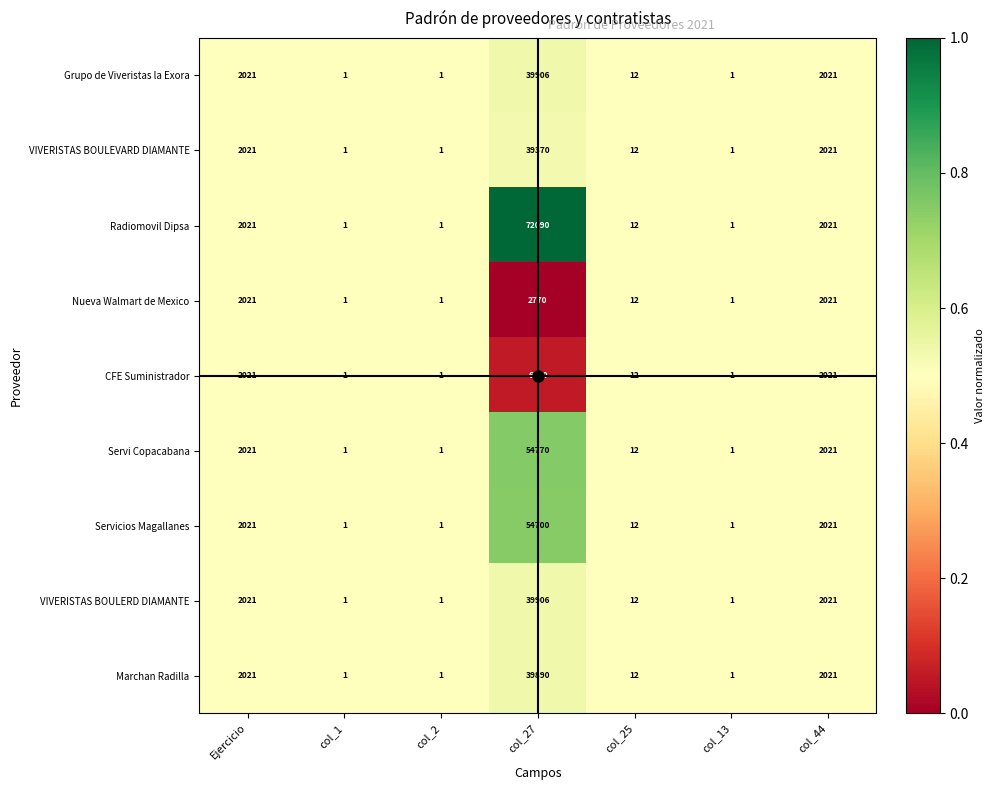

Is the value of Servi Copacabana at col_27 greater than the value of VIVERISTAS BOULERD DIAMANTE at col_2?

Yes